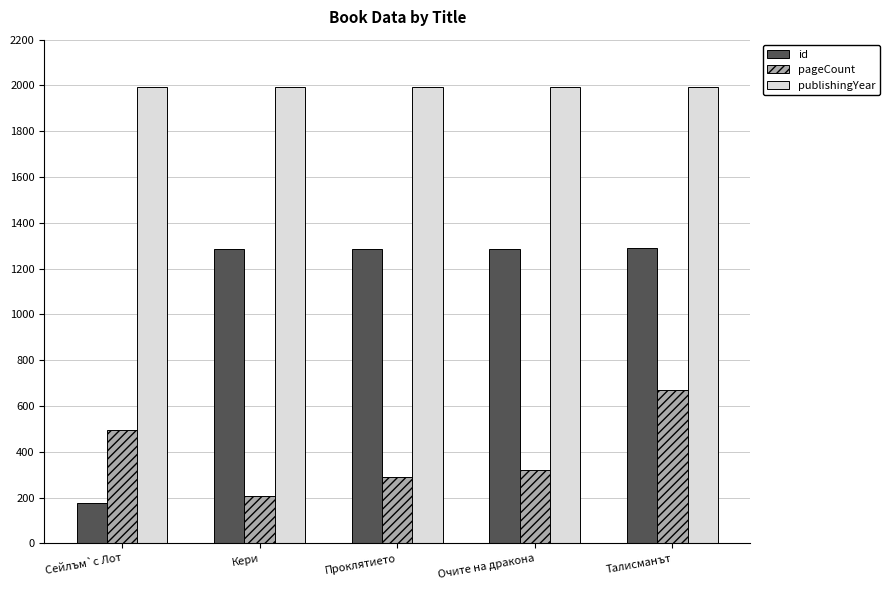

What is the label of the 2nd bar from the left?

Кери